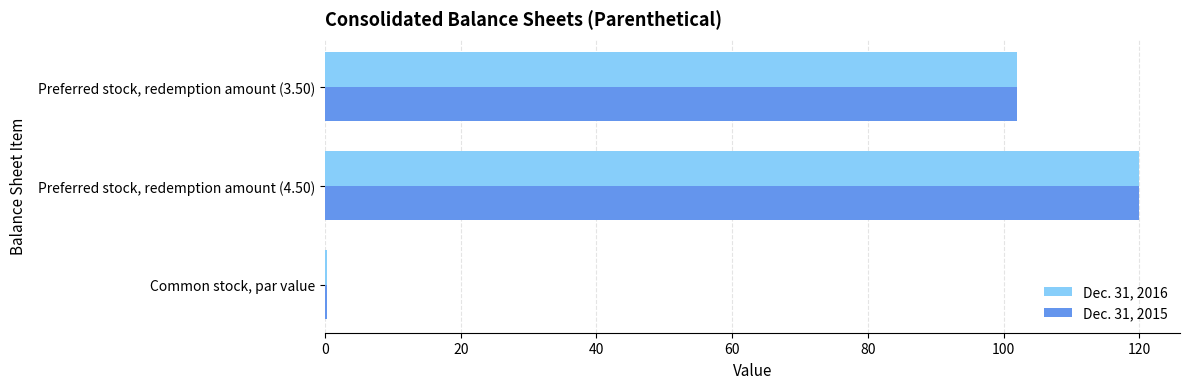

Is the value of Dec. 31, 2015 at Preferred stock, redemption amount (4.50) greater than the value of Dec. 31, 2016 at Preferred stock, redemption amount (3.50)?

Yes